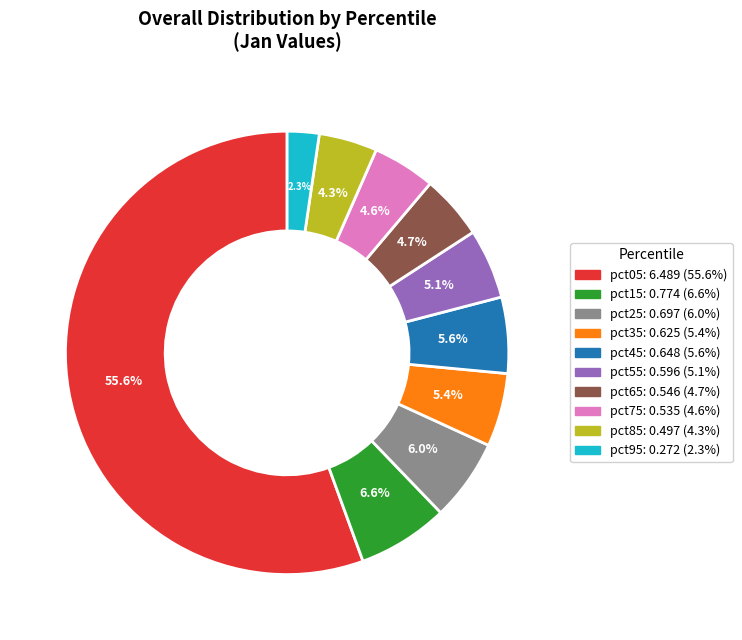

How much of the chart is everything except pct15?

93.4%